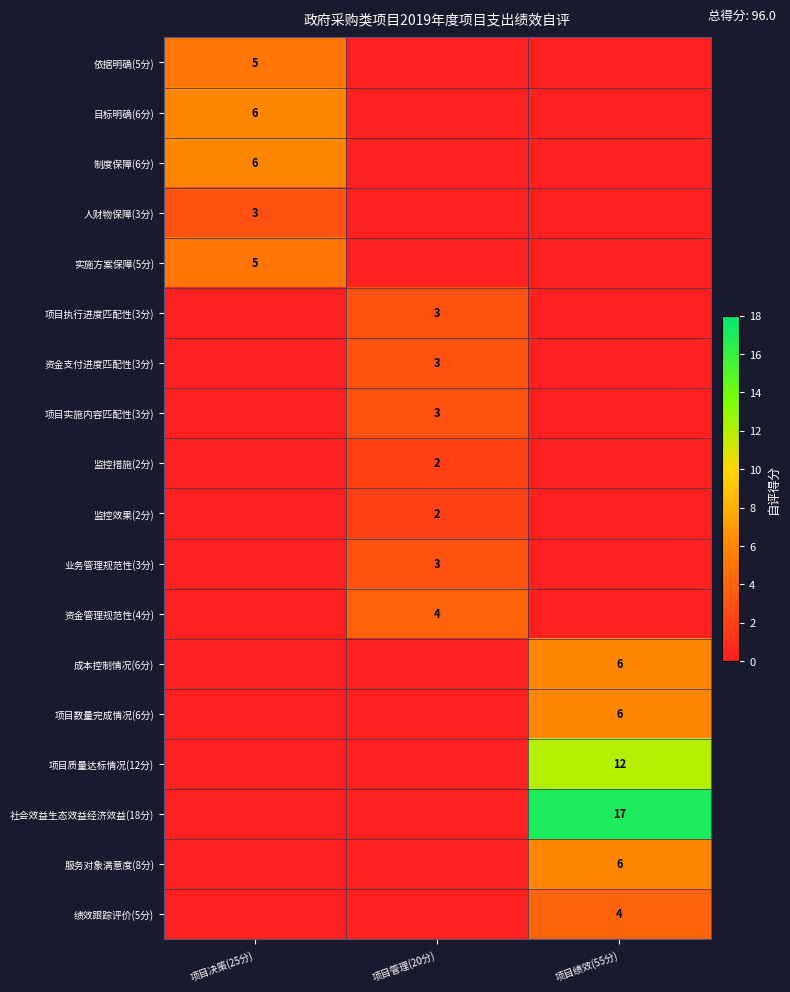

Which label corresponds to the smallest value in the chart?

项目管理(20分)